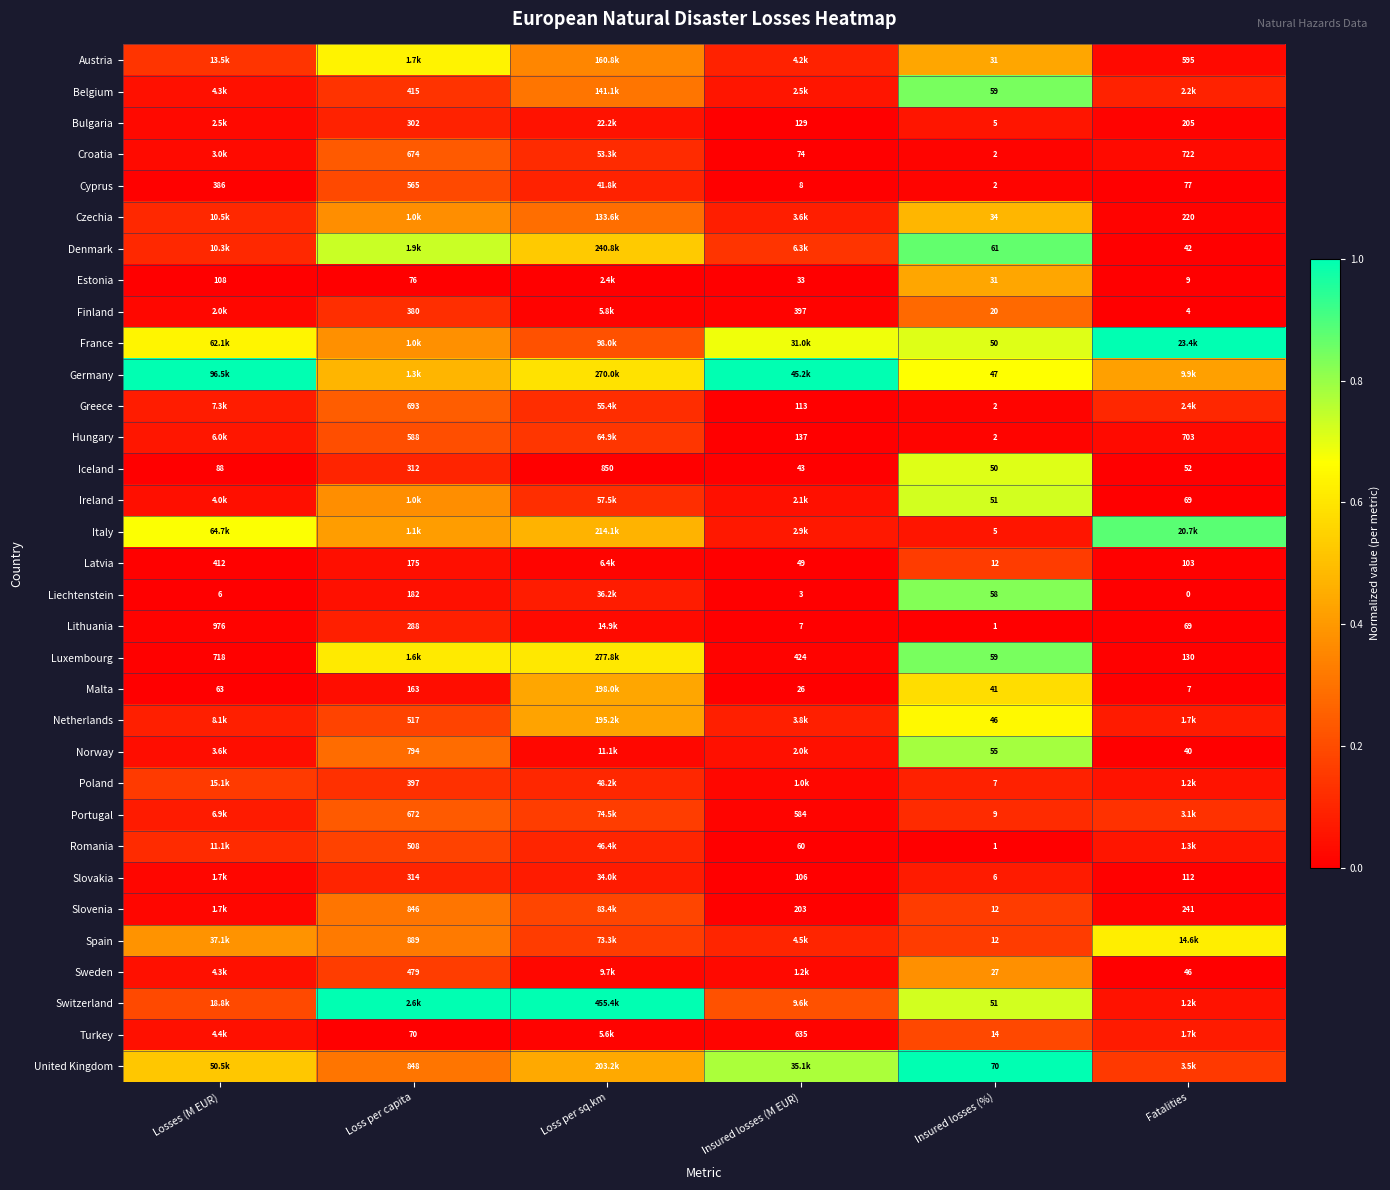

Is the value of Croatia at Insured losses (%) greater than the value of Liechtenstein at Fatalities?

Yes